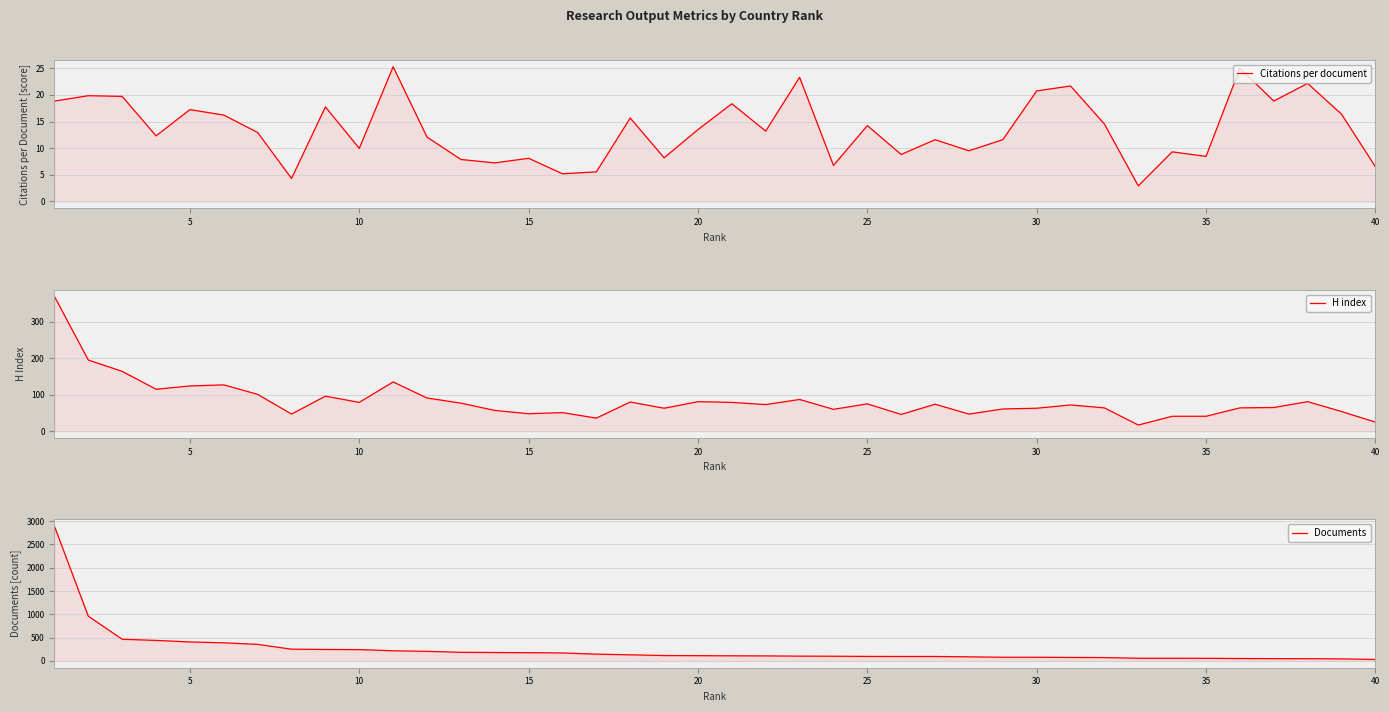

True or false: Documents has more than 0 points higher than both neighbors.

False